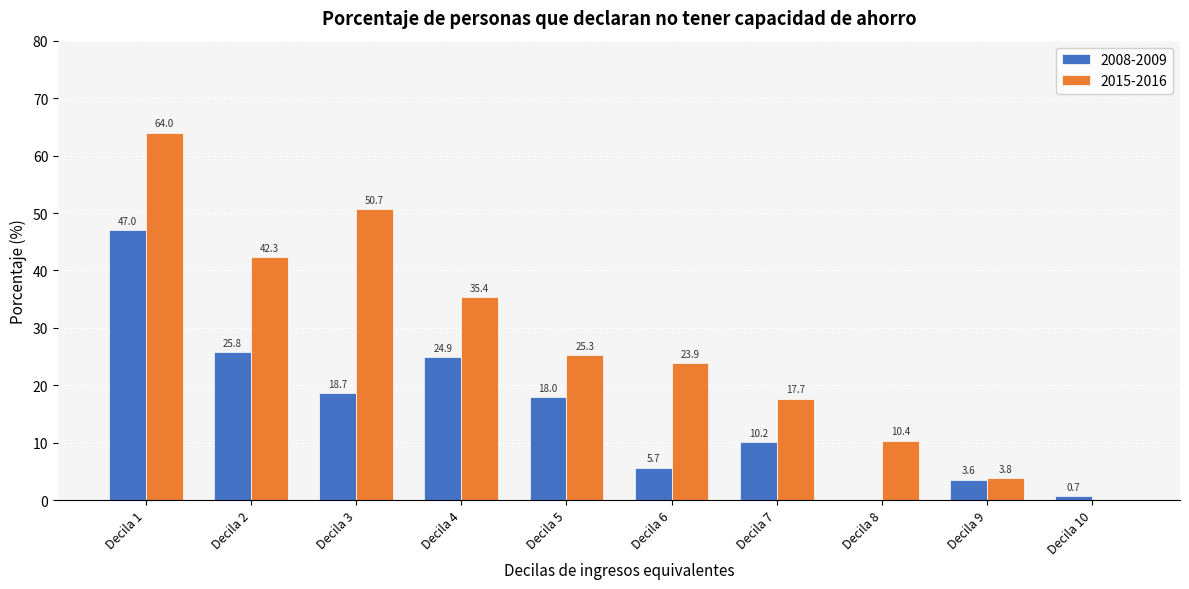

Reading left to right, what are all the values shown in this chart?

2008-2009: Decila 1=47.0	Decila 2=25.8	Decila 3=18.7	Decila 4=24.9	Decila 5=18.0	Decila 6=5.7	Decila 7=10.2	Decila 8=0.0	Decila 9=3.6	Decila 10=0.7
2015-2016: Decila 1=64.0	Decila 2=42.3	Decila 3=50.7	Decila 4=35.4	Decila 5=25.3	Decila 6=23.9	Decila 7=17.7	Decila 8=10.4	Decila 9=3.8	Decila 10=0.0